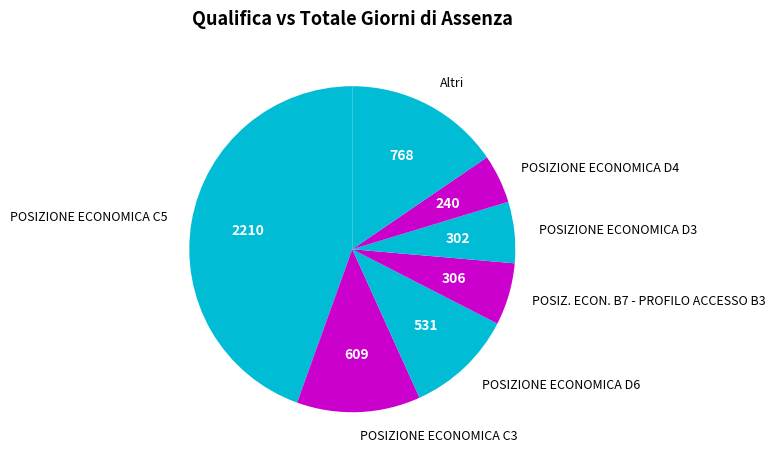

How many slices are in this pie chart?

7